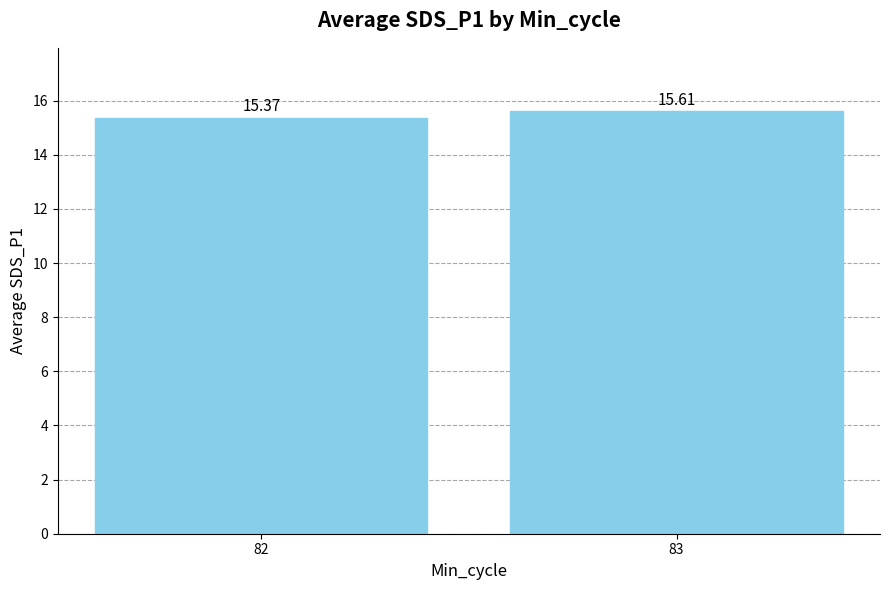

List the labels in order of value, smallest first.

82, 83